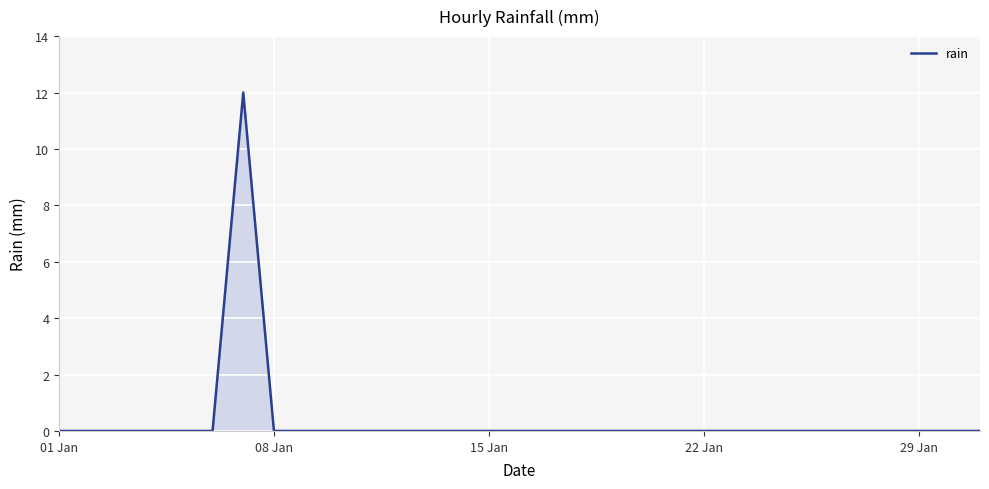

Reading right to left, transcribe all the data shown in this chart.

0	0	0	0	0	0	0	0	0	0	0	0	0	0	0	0	0	0	0	0	0	0	0	0	12	0	0	0	0	0	0